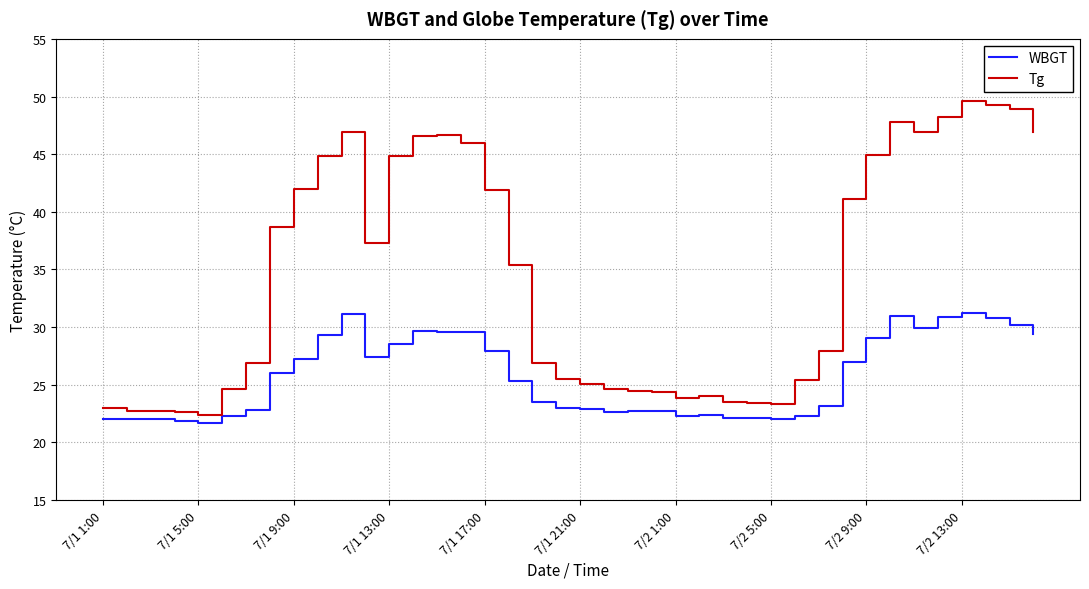

Which series has the largest range (max minus min)?

Tg